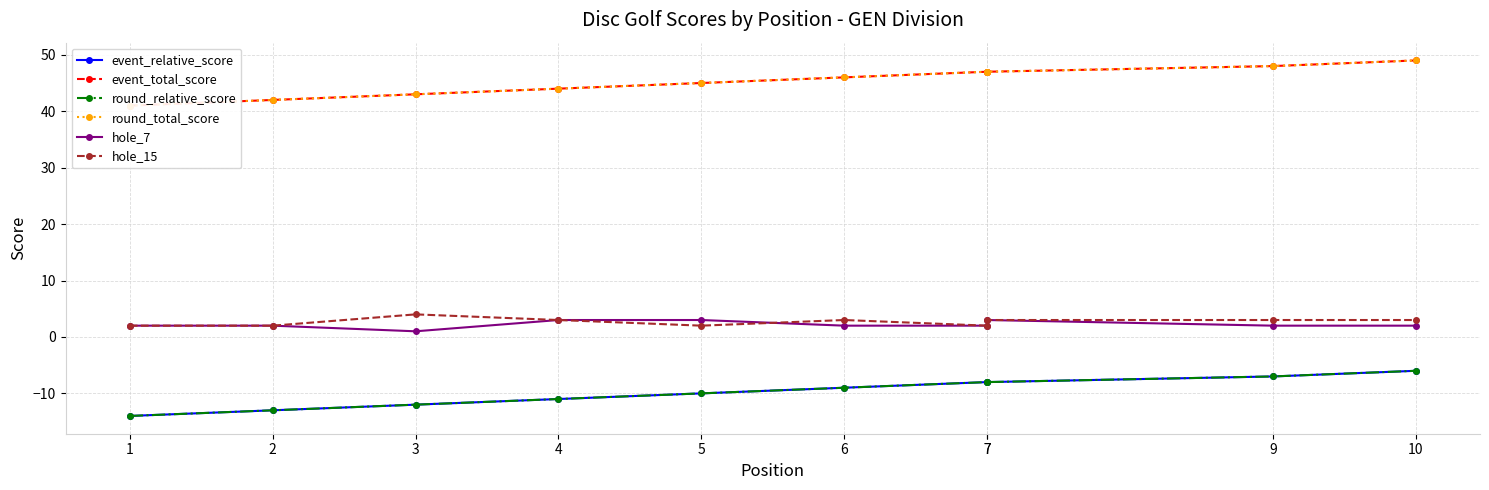

At which label is round_total_score closest to 45?

5